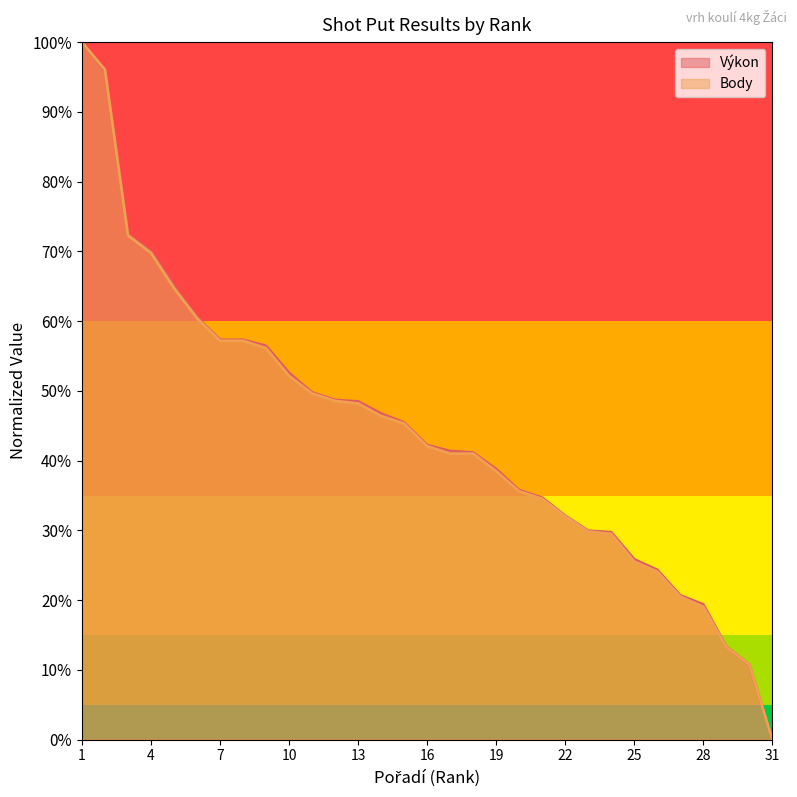

Reading right to left, what are all the values shown in this chart?

Výkon: 0.0	10.8	13.4	19.4	20.7	24.4	25.9	29.7	30.0	32.1	34.7	35.8	38.8	41.2	41.4	42.2	45.5	46.8	48.5	48.7	49.8	52.6	56.5	57.3	57.3	60.6	65.1	70.0	72.4	95.9	100.0
Body: 0.0	10.8	13.3	19.1	20.5	24.1	25.5	29.5	29.9	32.0	34.5	35.6	38.5	41.0	41.0	42.1	45.3	46.4	48.2	48.6	49.6	52.2	56.1	57.2	57.2	60.4	64.7	69.8	72.3	96.0	100.0